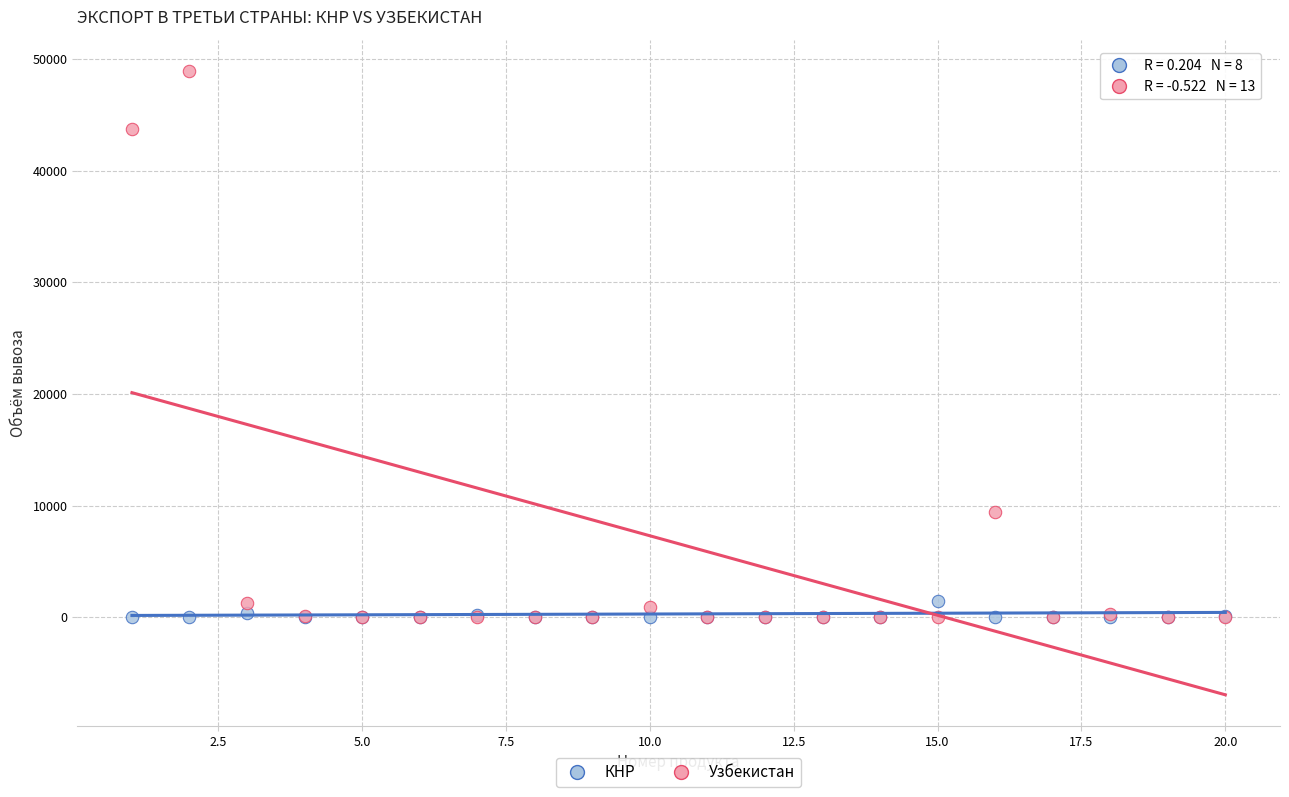

Which series has the widest spread of Y values?

Узбекистан